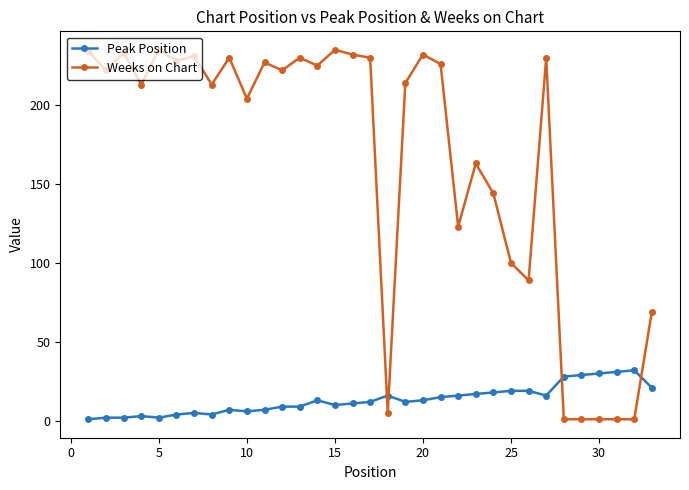

True or false: Weeks on Chart has more than 0 interior local peaks.

True